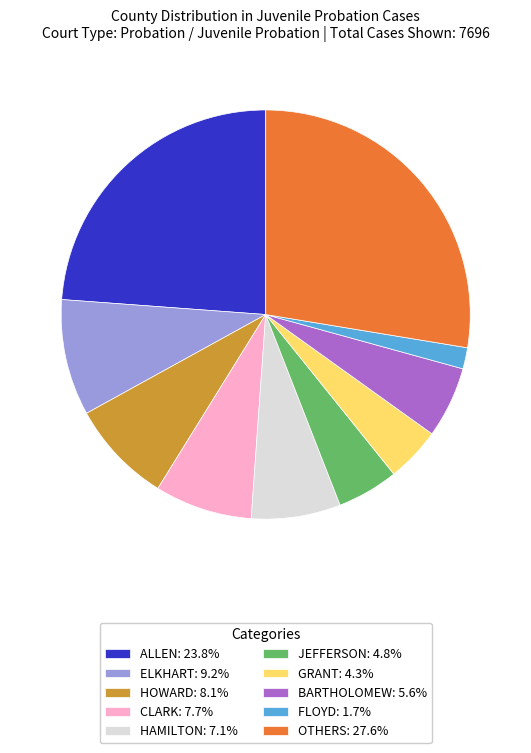

What is the ratio of the value at BARTHOLOMEW: 5.6% to the value at CLARK: 7.7%?

0.7